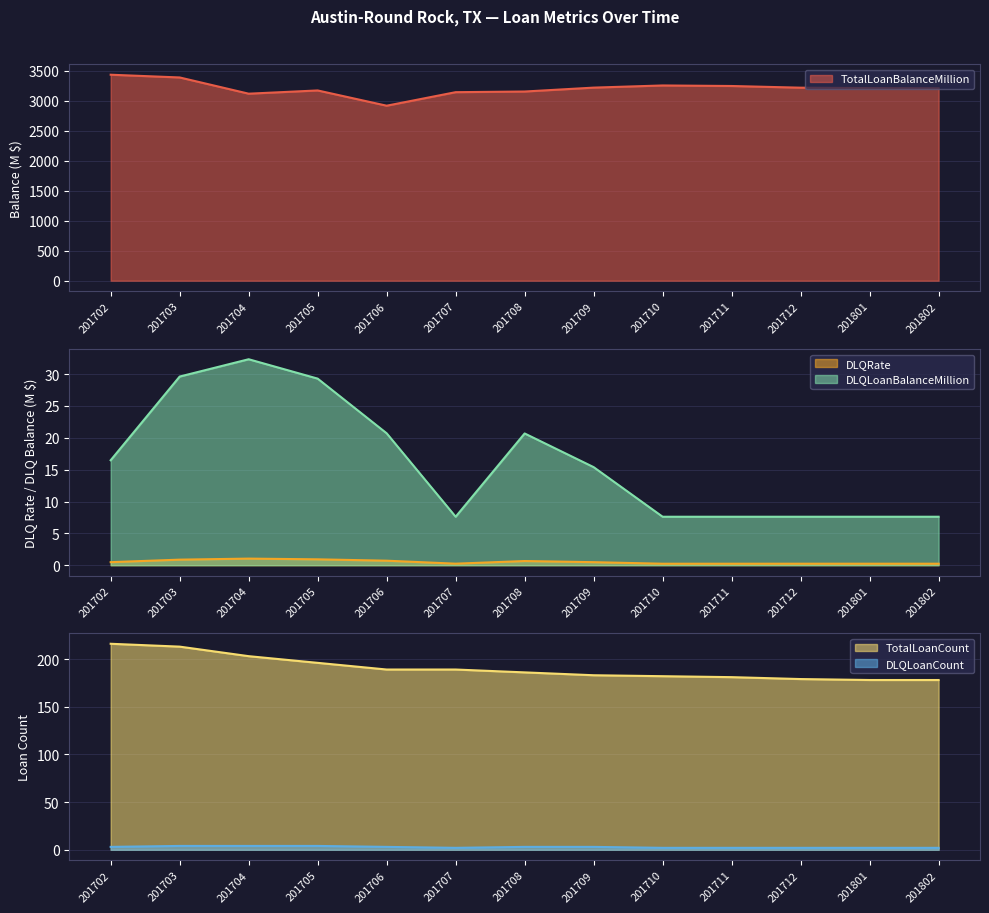

Rank the series at 201702 from lowest to highest value.

DLQRate, DLQLoanCount, DLQLoanBalanceMillion, TotalLoanCount, TotalLoanBalanceMillion